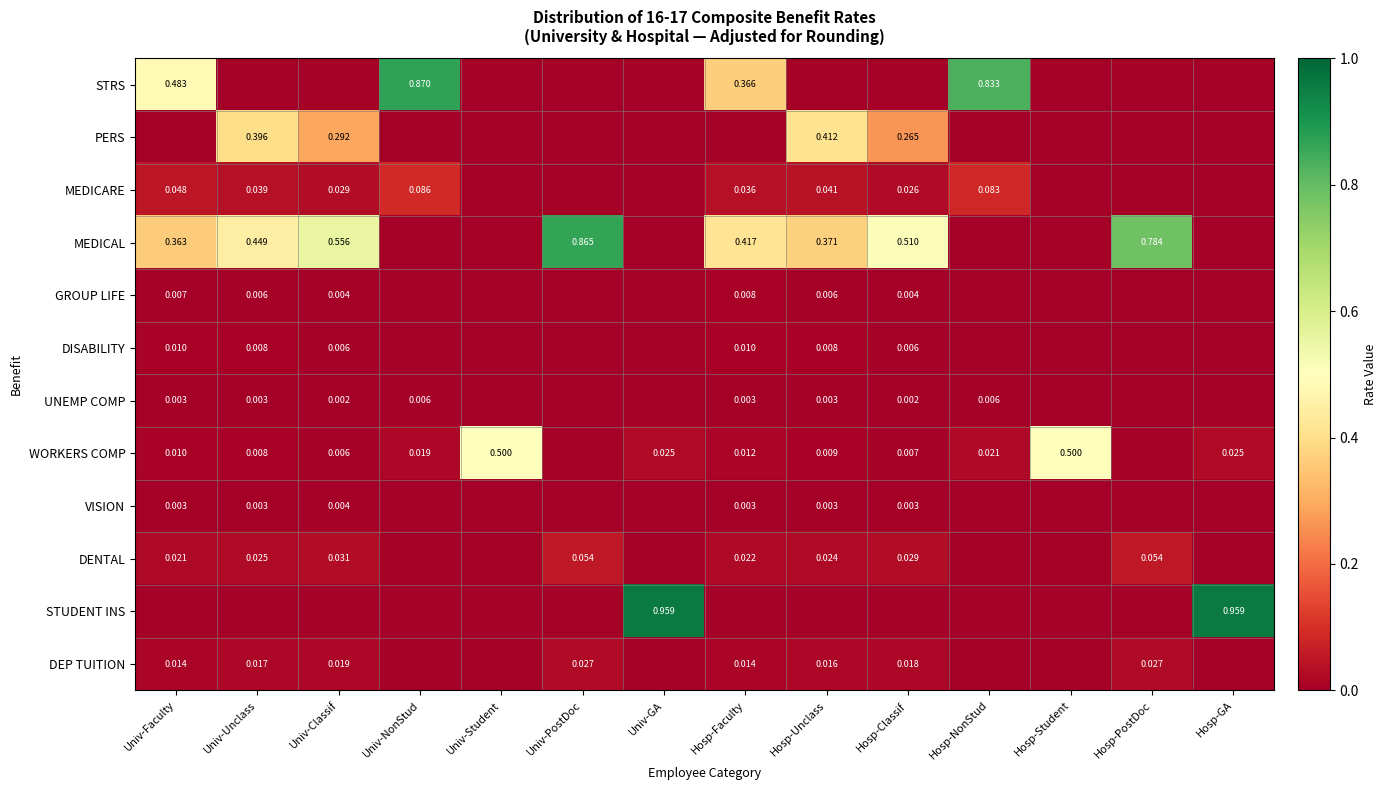

Is the value of DISABILITY at Univ-Unclass greater than the value of DEP TUITION at Hosp-Classif?

No